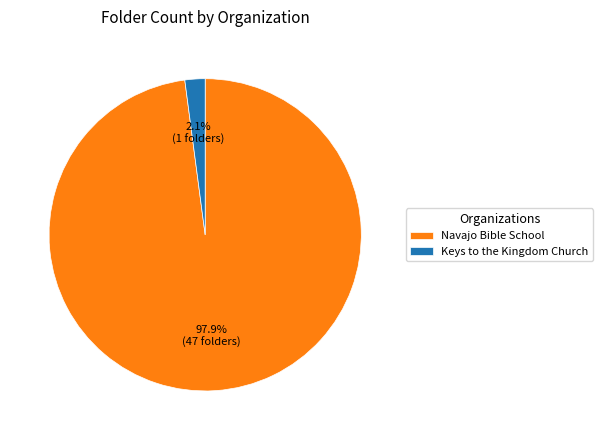

To the nearest percent, what is the average slice percentage?

50%